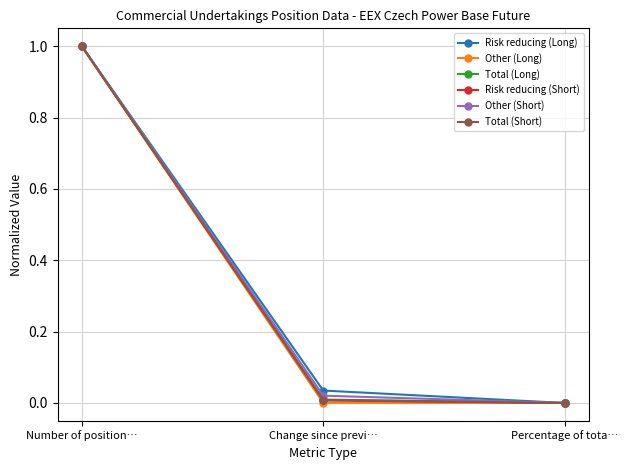

What position from the left is Percentage of tota…?

3